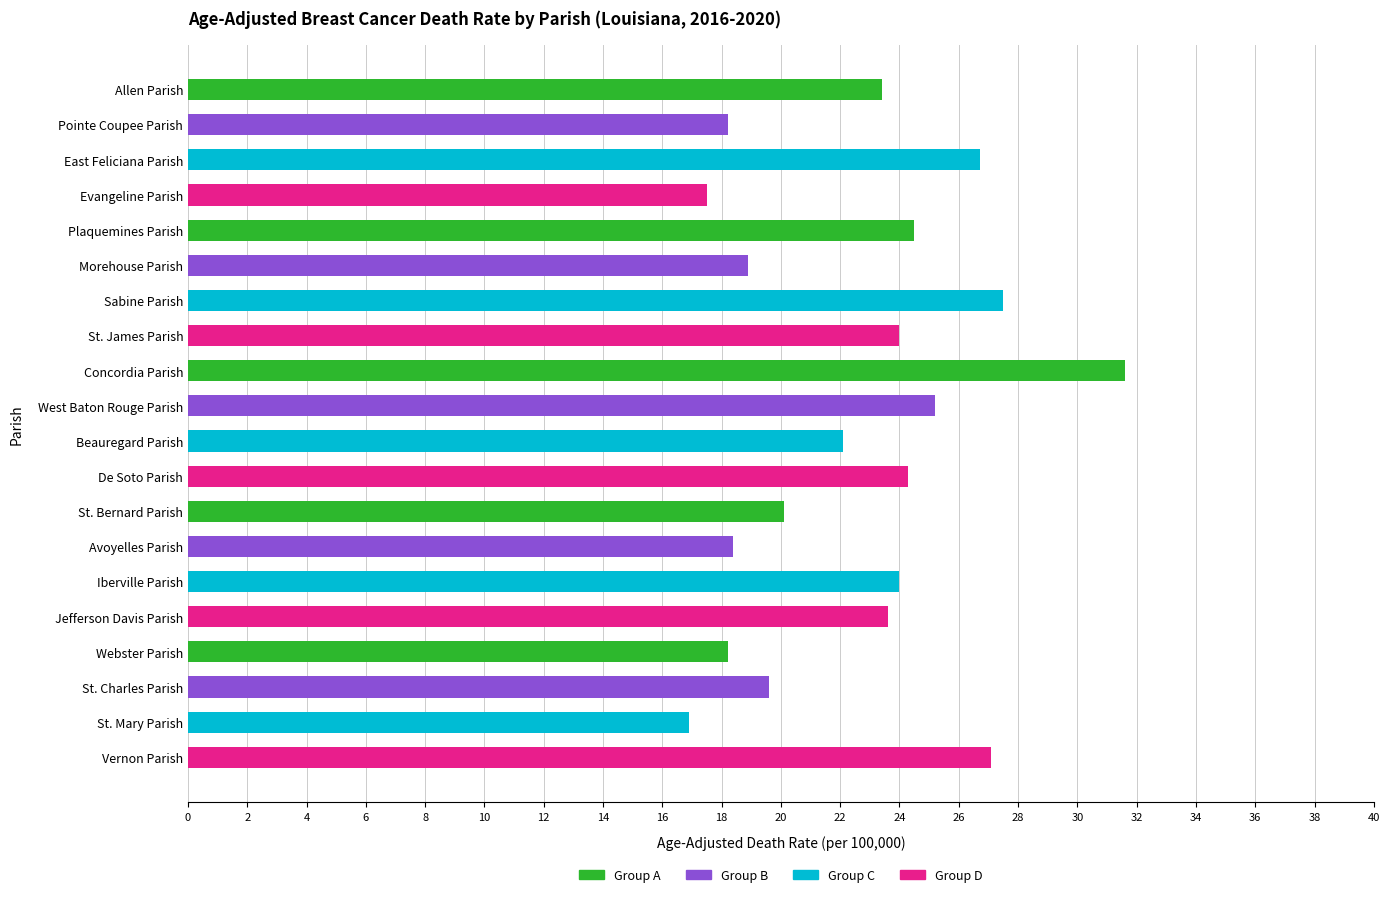

True or false: the data shows 27.1 at Vernon Parish.

True